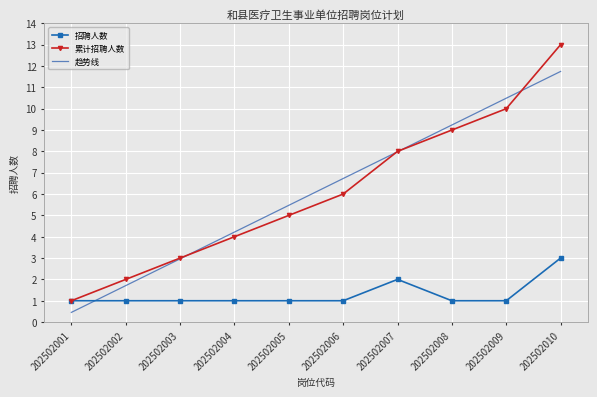

At which label does 招聘人数 reach its peak?

202502010